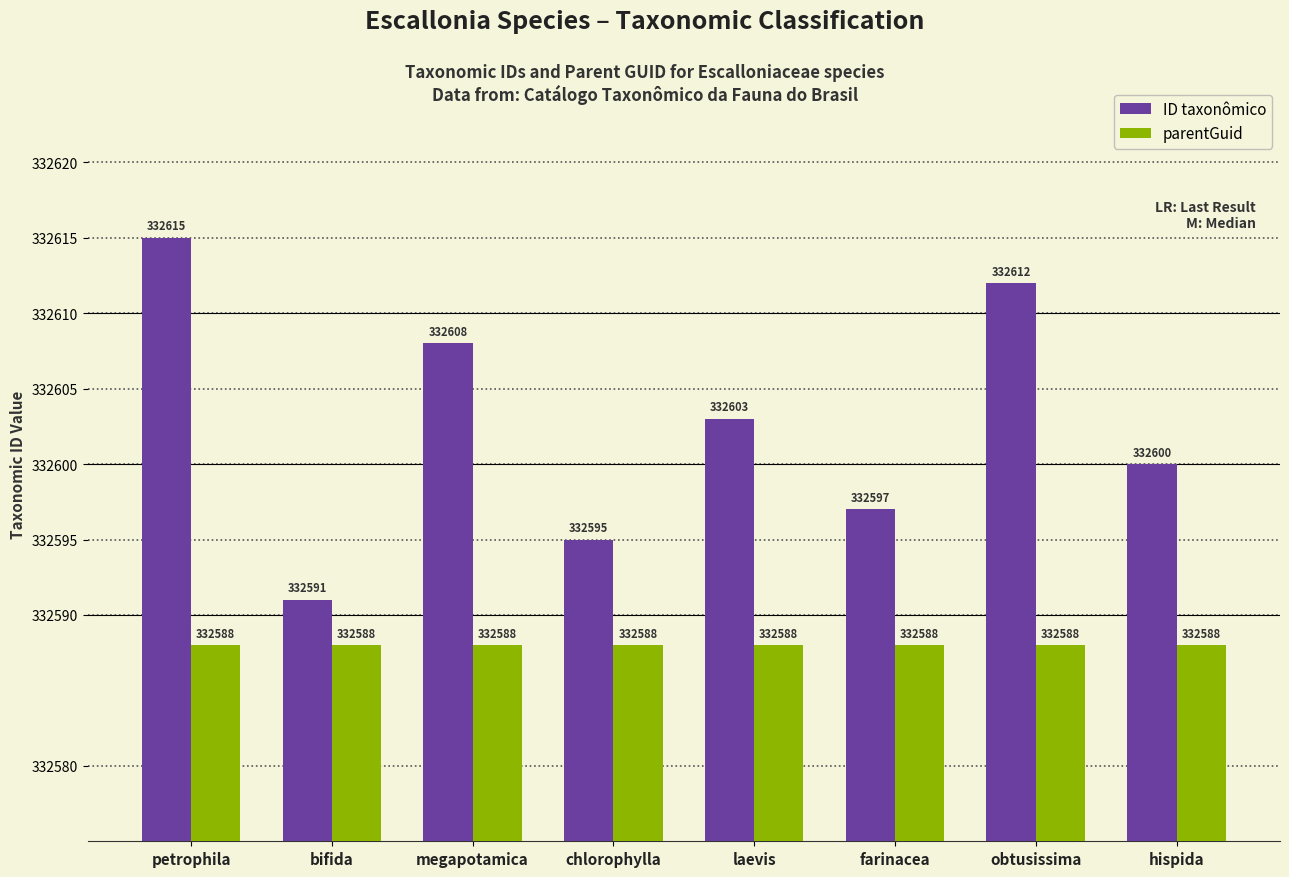

What is the spread (max minus min) of values at petrophila?

27